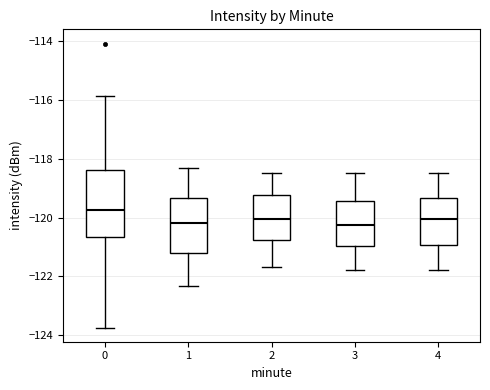

Which box has the highest median line?

0